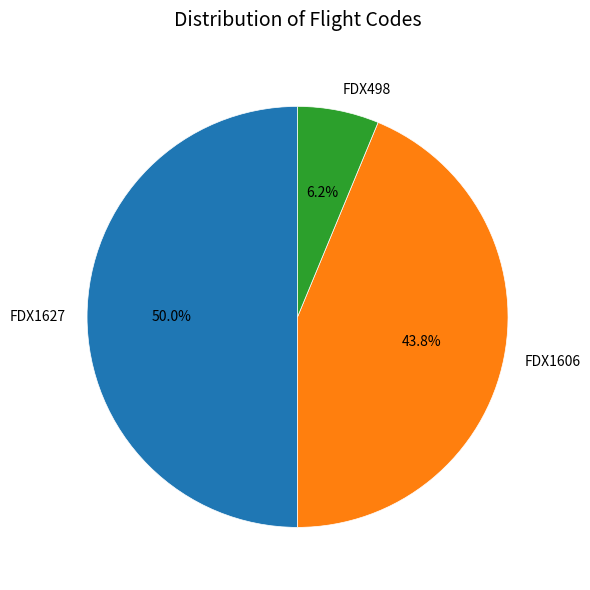

Which category has the biggest portion of the pie?

FDX1627